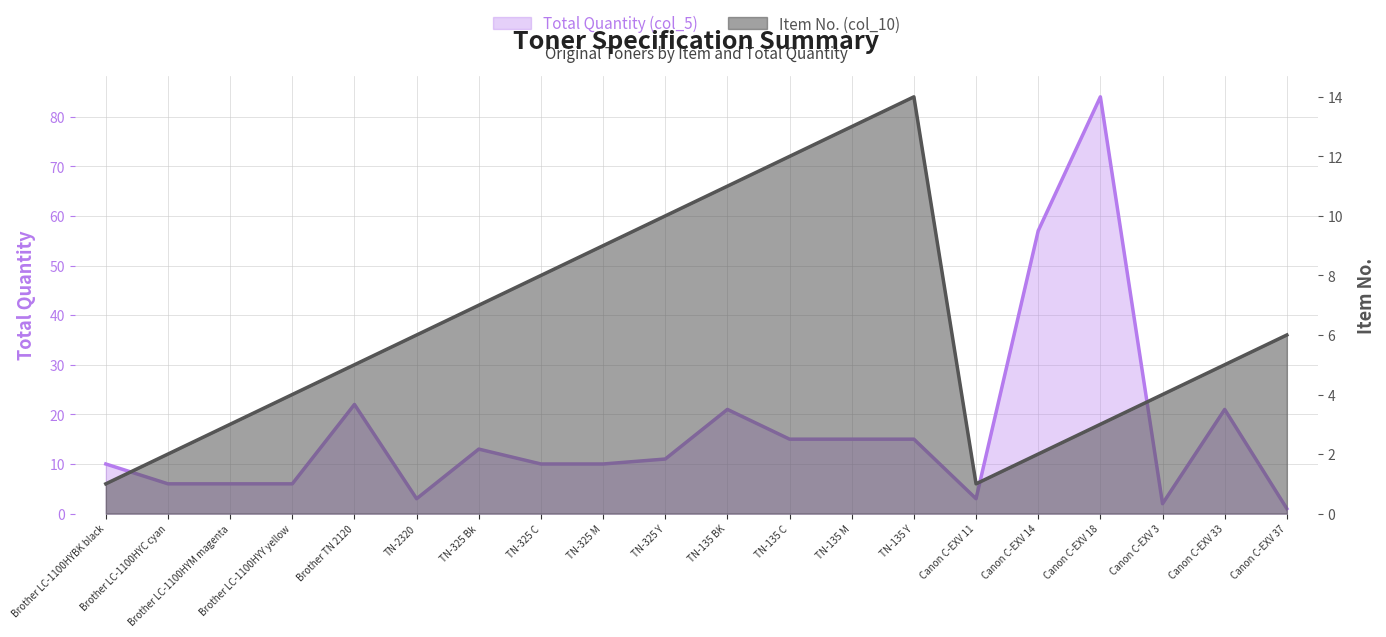

Which series ends up on top after the final intersection of Item No. (col_10) and Total Quantity (col_5)?

Item No. (col_10)